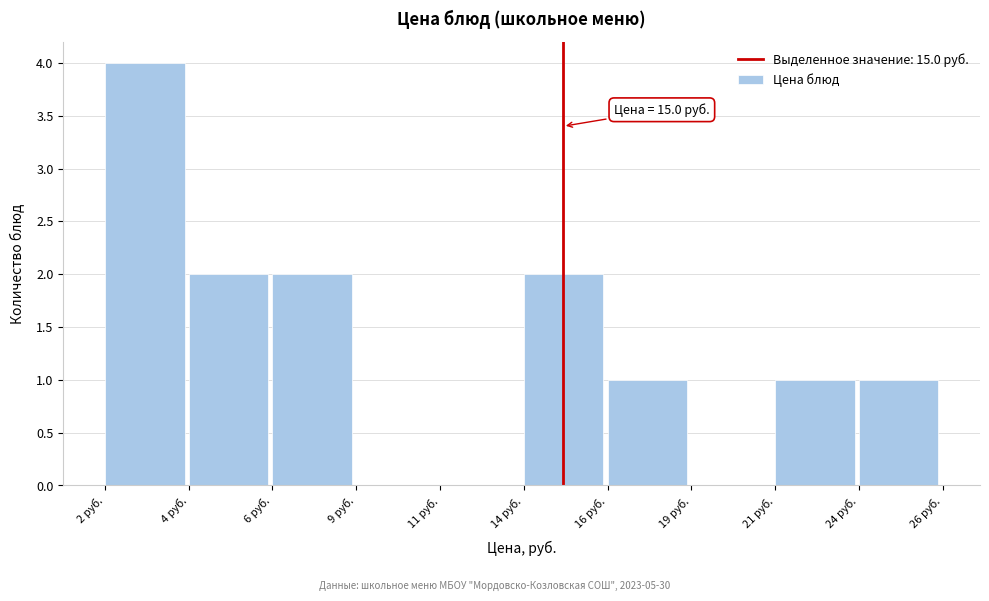

Reading right to left, list all the values displayed in this chart.

24 руб.=1	21 руб.=1	19 руб.=0	16 руб.=1	14 руб.=2	11 руб.=0	9 руб.=0	6 руб.=2	4 руб.=2	2 руб.=4